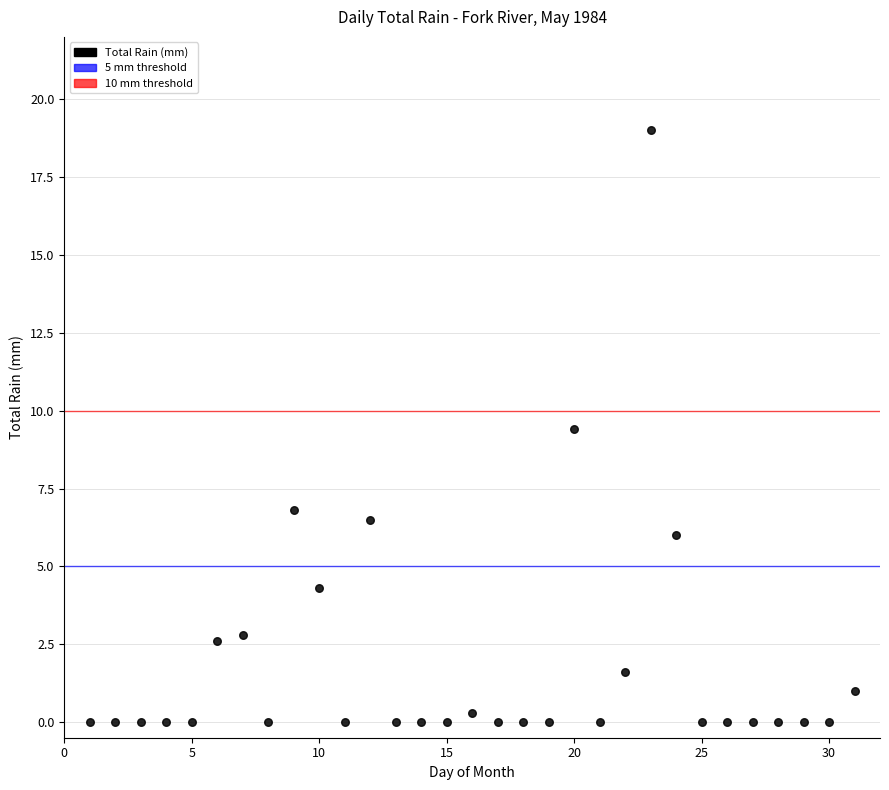

What Y value in the scatter plot is closest to 9?

9.4